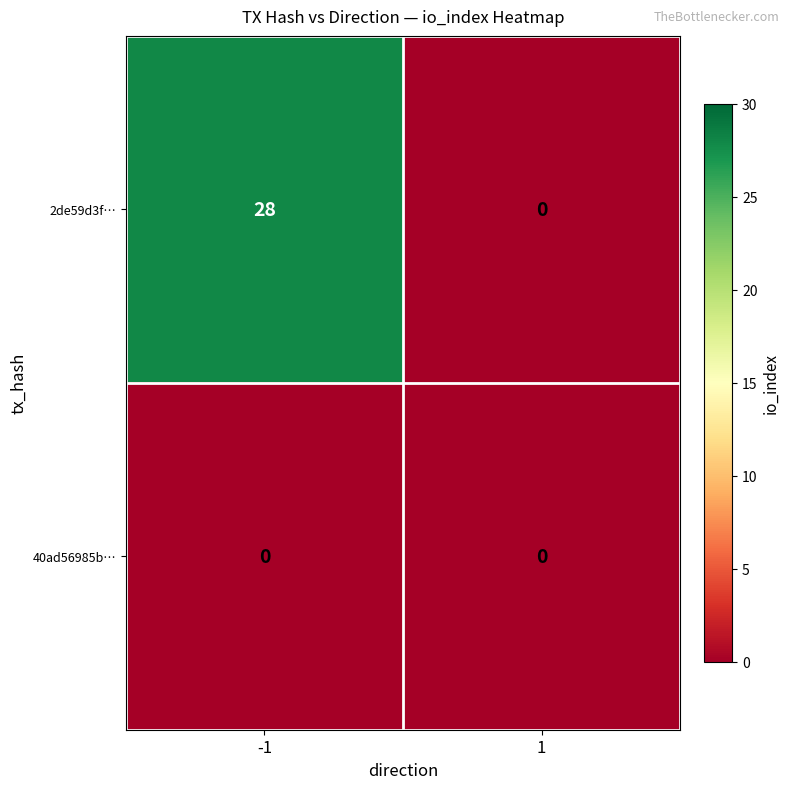

The value of 2de59d3f… at 1 is -12. True or false?

False